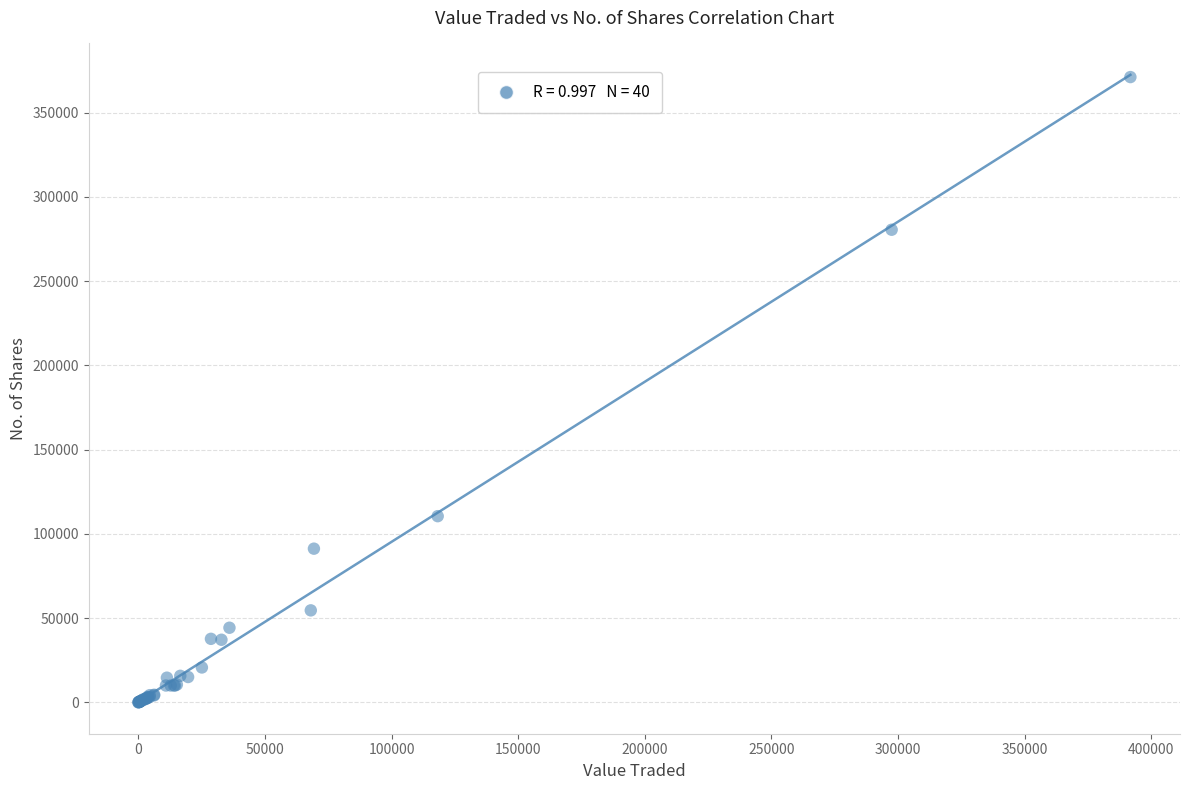

What Y value in the scatter plot is closest to 185540?

110500